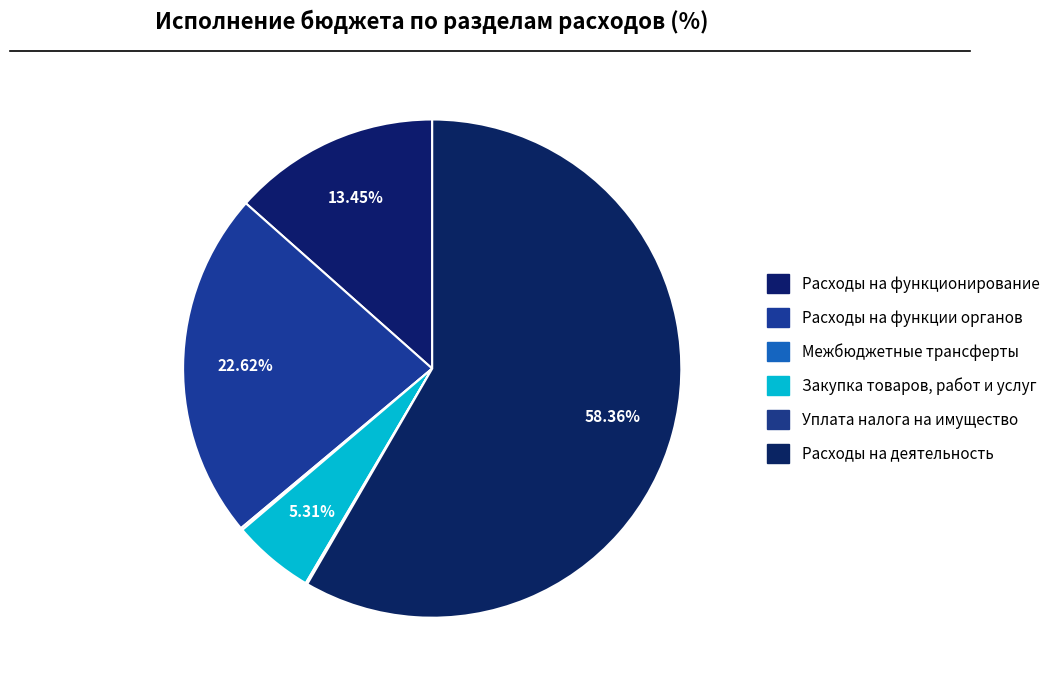

To the nearest percent, what is the difference between the largest and smallest slice percentages?

58%